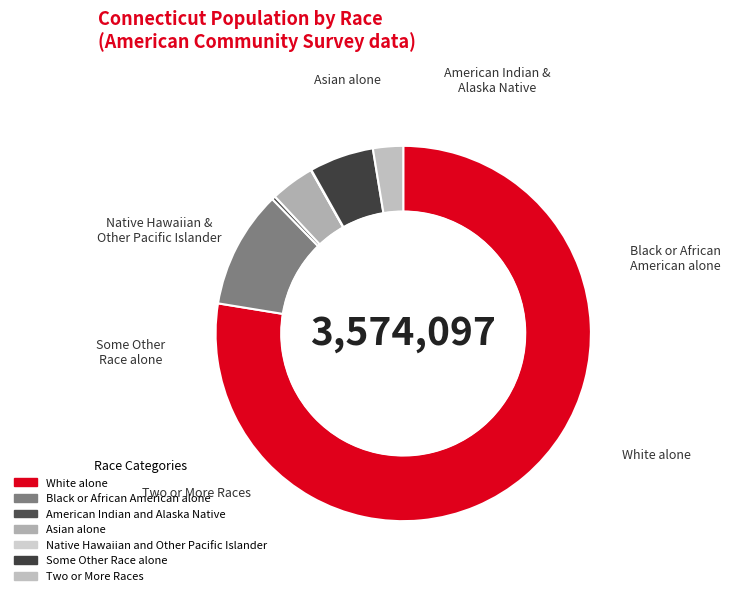

Which slice is the smallest?

Native Hawaiian and Other Pacific Islander